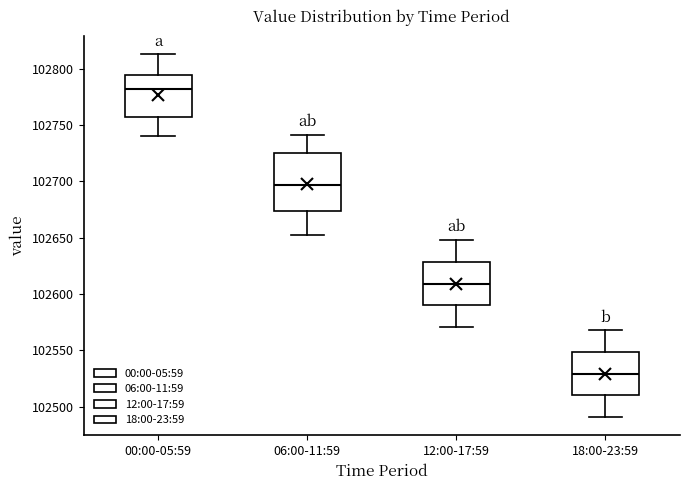

Where does the upper whisker of the box for 06:00-11:59 end on the y-axis? The values are not printed on the chart, so give them approximately, as read against the axis.

102740